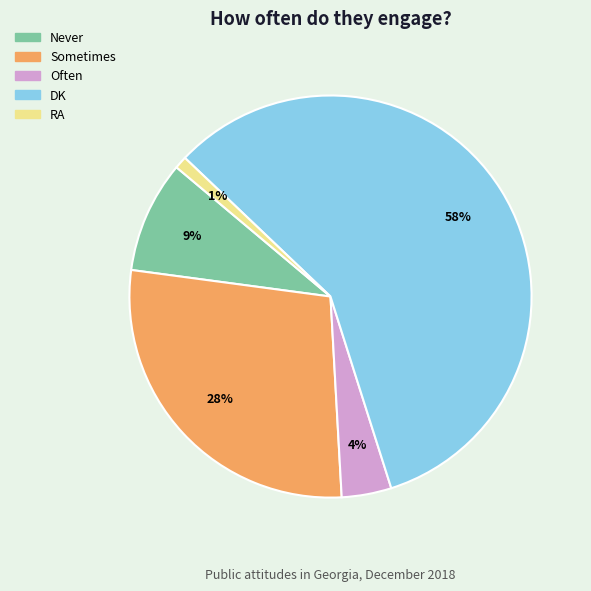

Which slice is the smallest?

RA